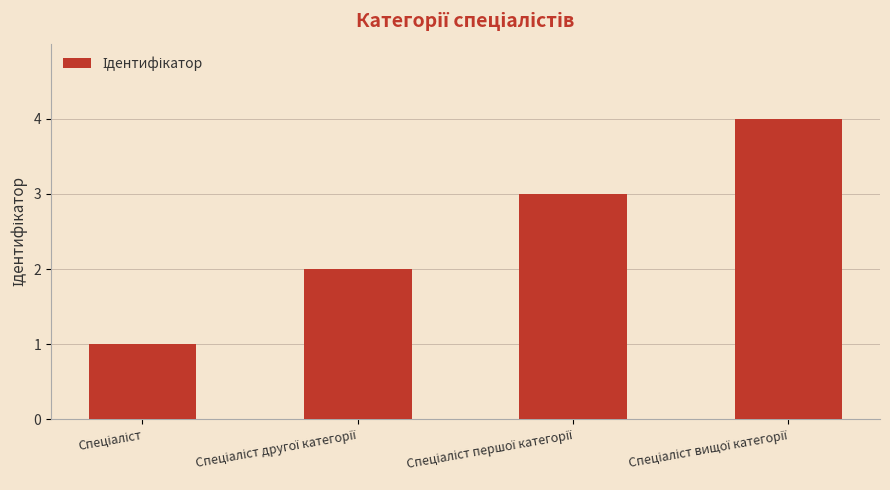

What is the sum of all values?

10